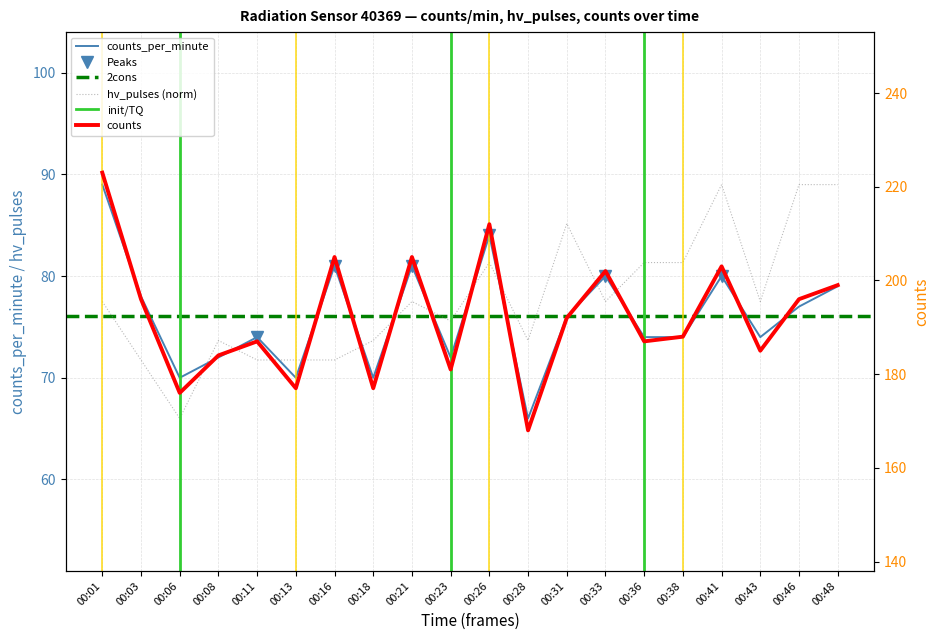

What is the sum of the hv_pulses values at 00:16 and 00:21?

149.2